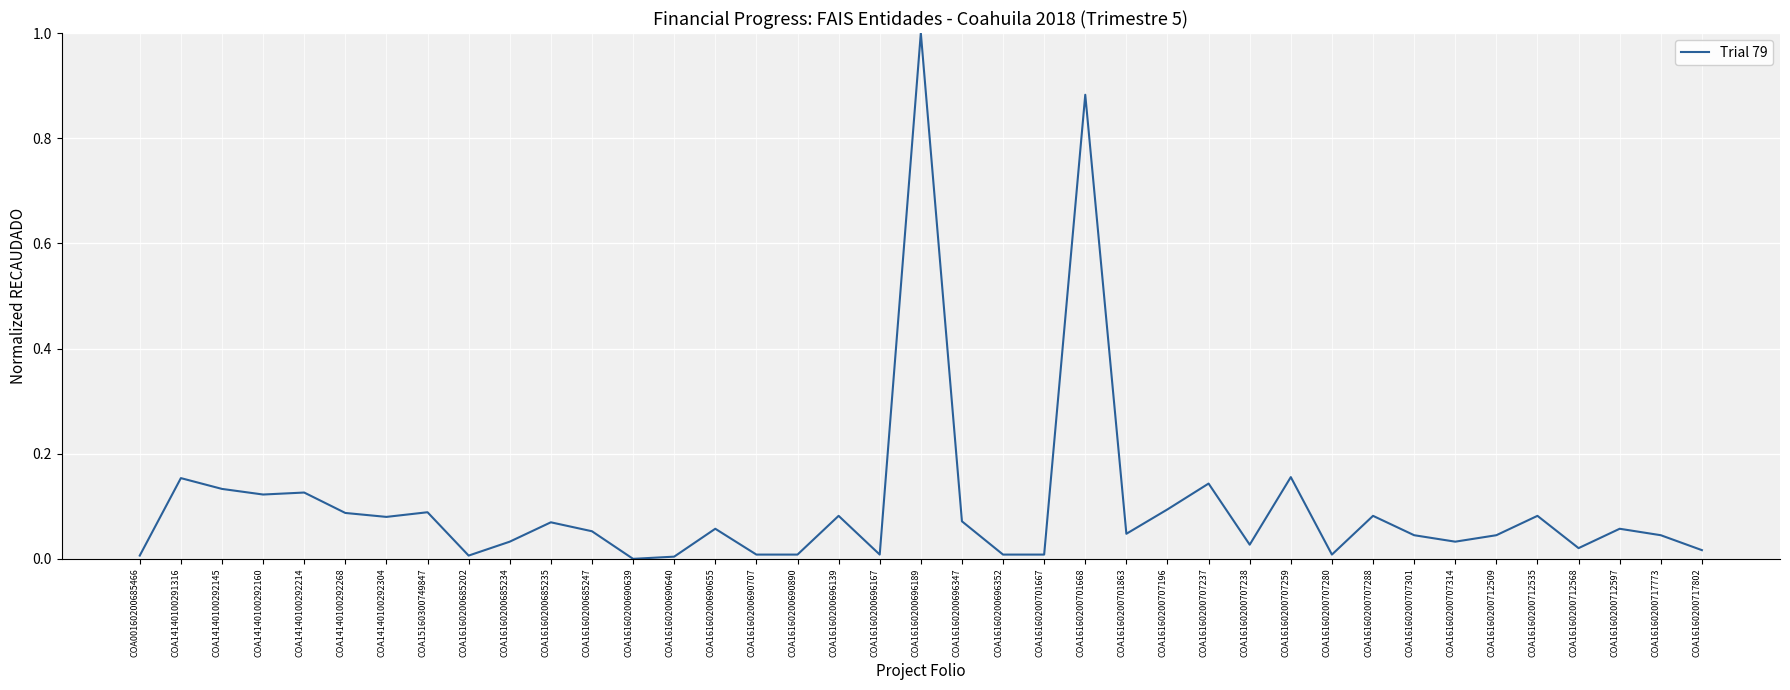

Where is the first local maximum?

COA14140100291316